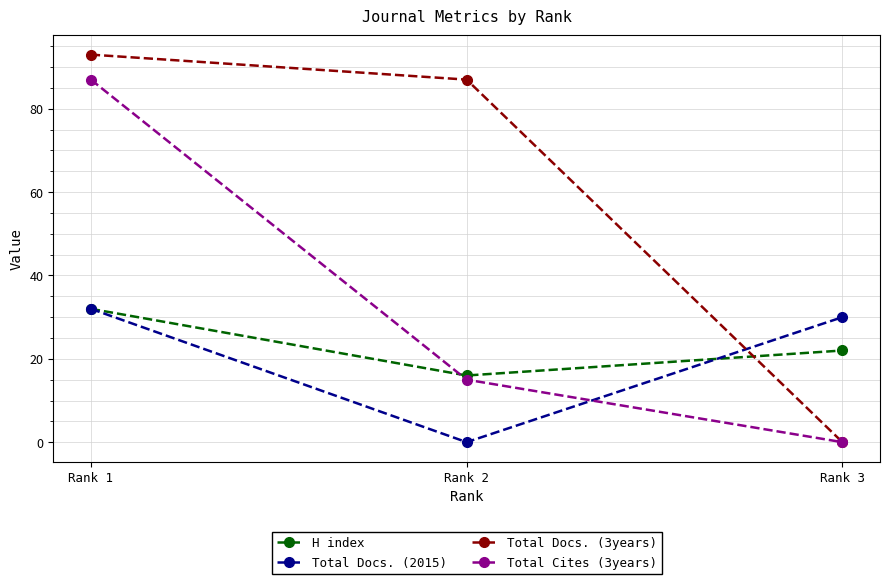

Is this an area chart (filled region under the line)?

No